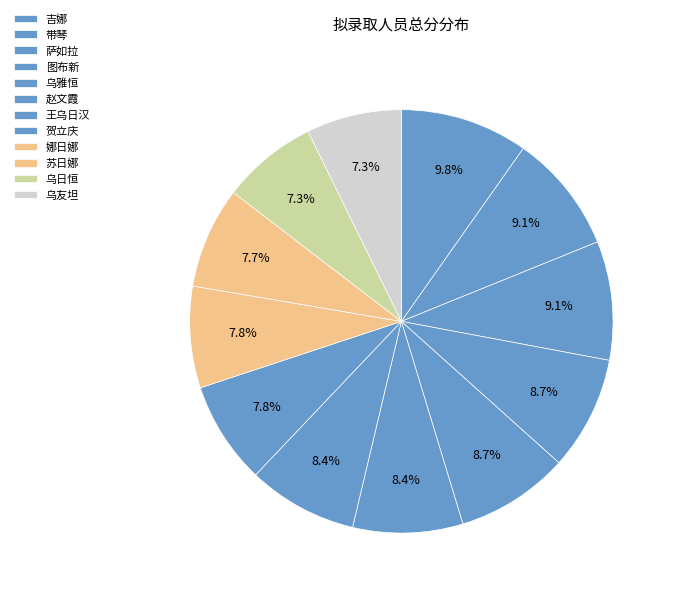

To the nearest percent, what is the difference between the 娜日娜 and 图布新 slice percentages?

1%